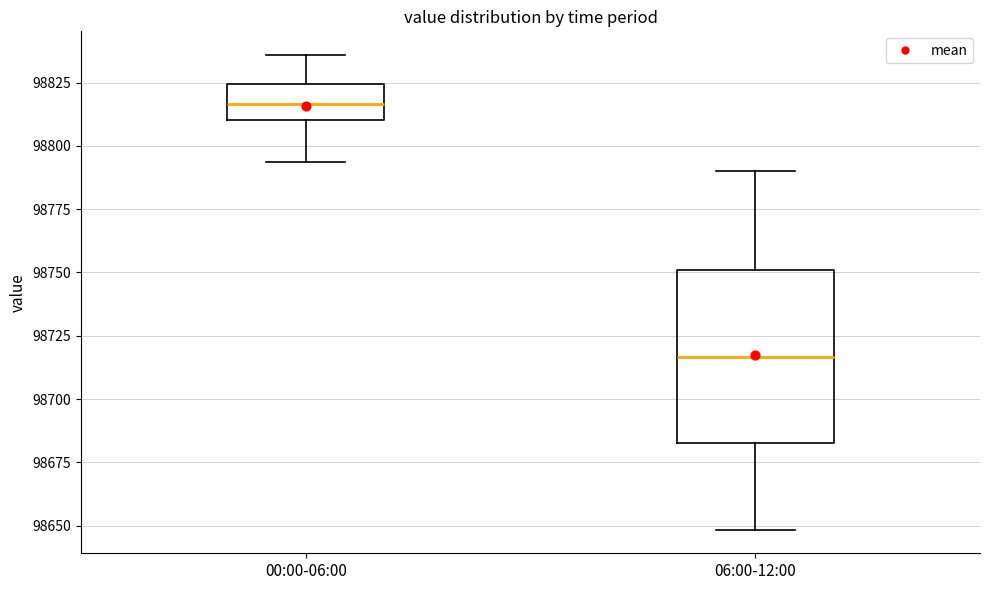

Which box's median line is the lowest?

06:00-12:00